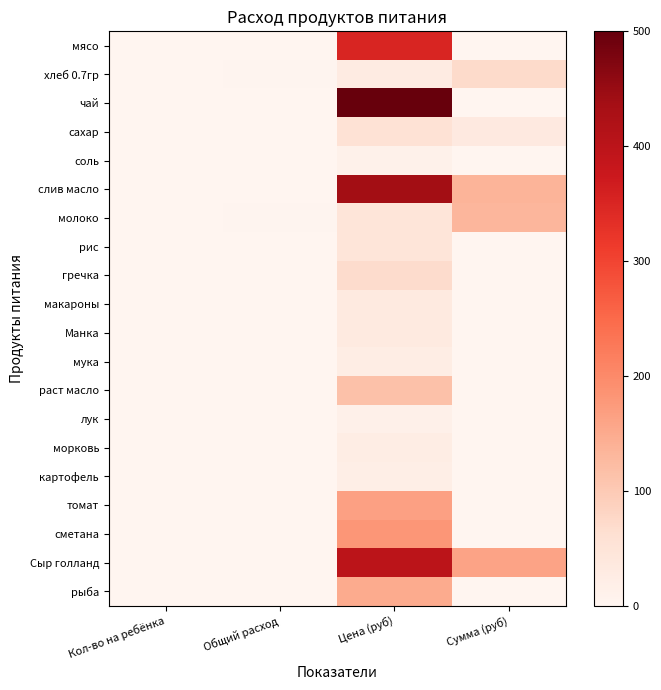

Which has a higher value, Общий расход or Сумма (руб)?

Общий расход